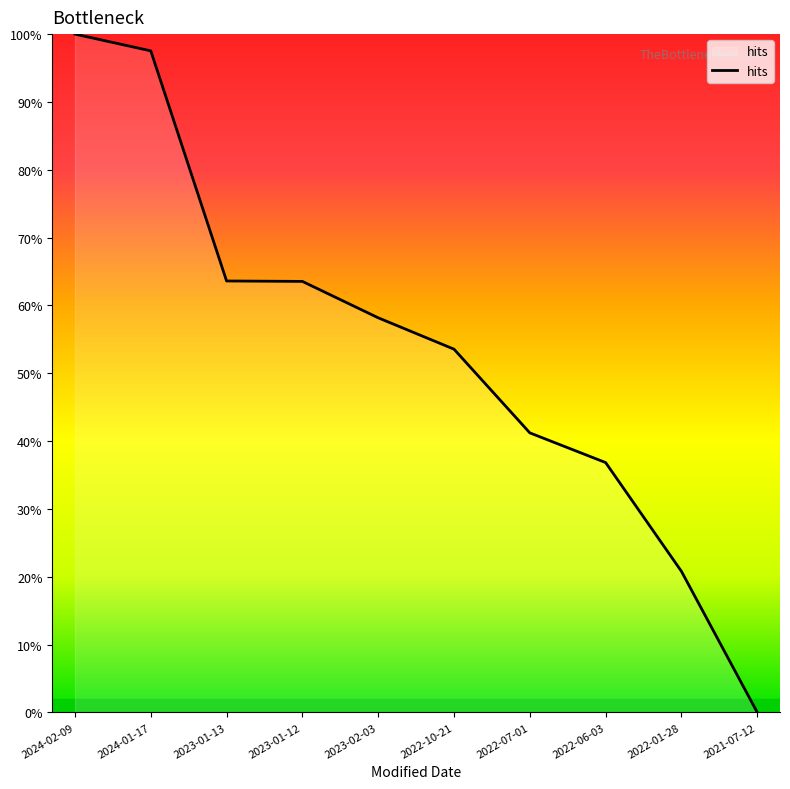

What position from the left is 2023-02-03?

5